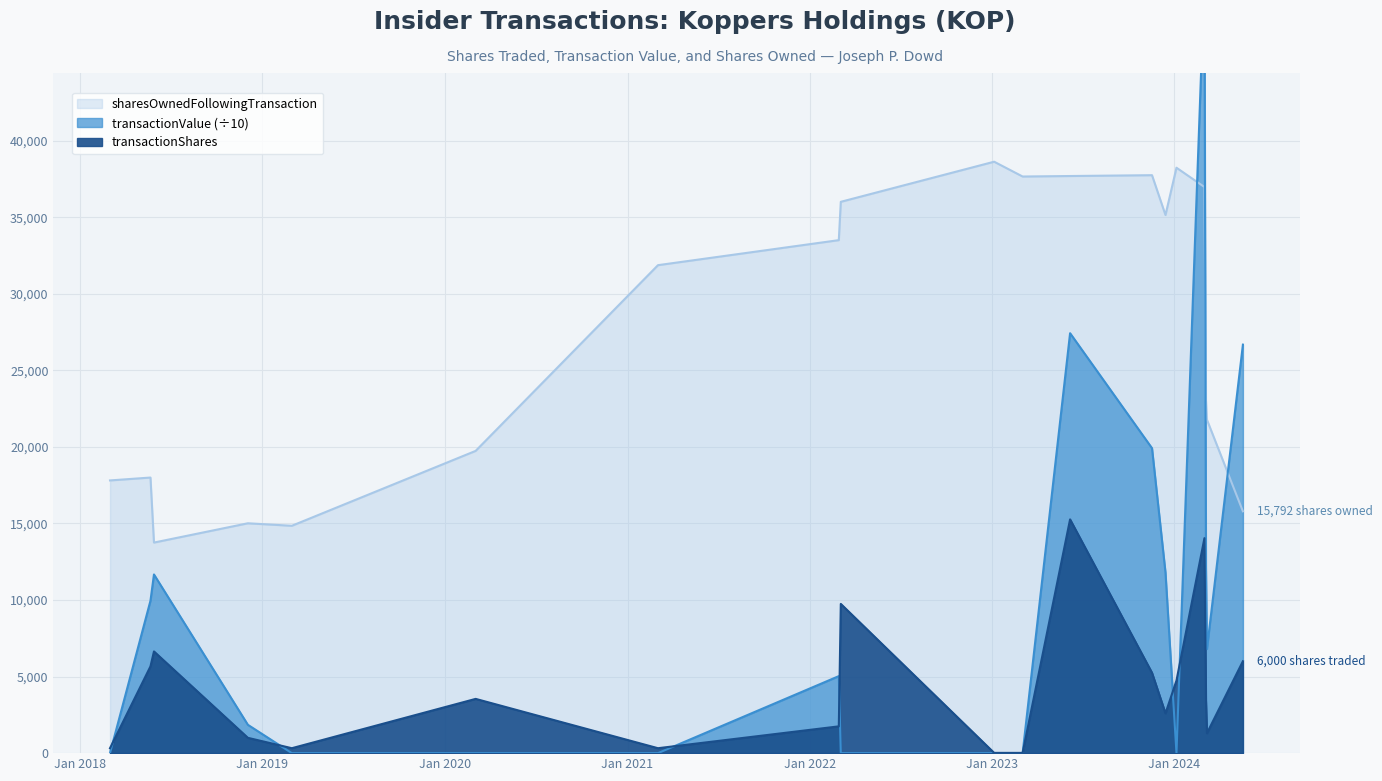

What is the label of the 18th point from the left?

2024-03-06